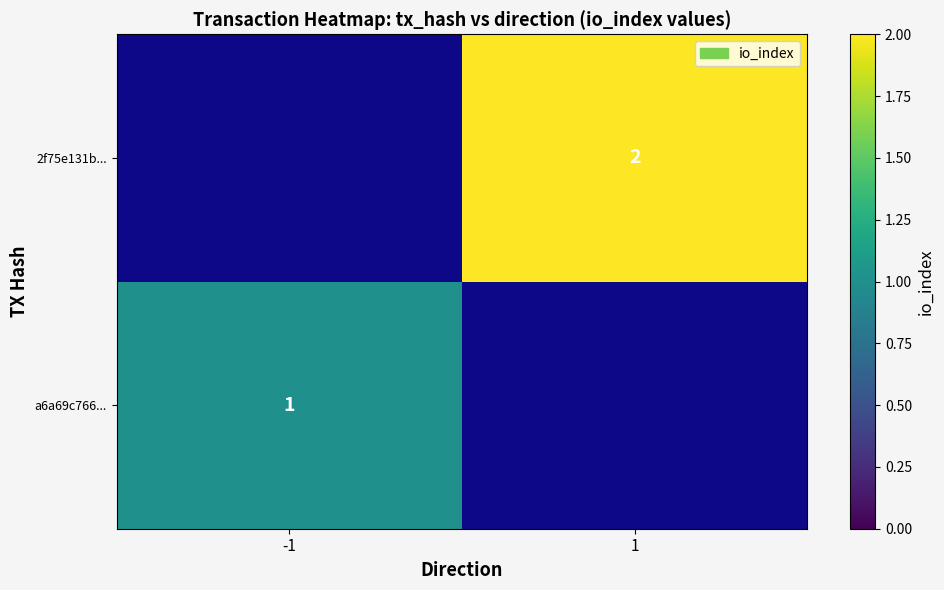

True or false: 2f75e131b... has a value of 2.8 at 1.

False